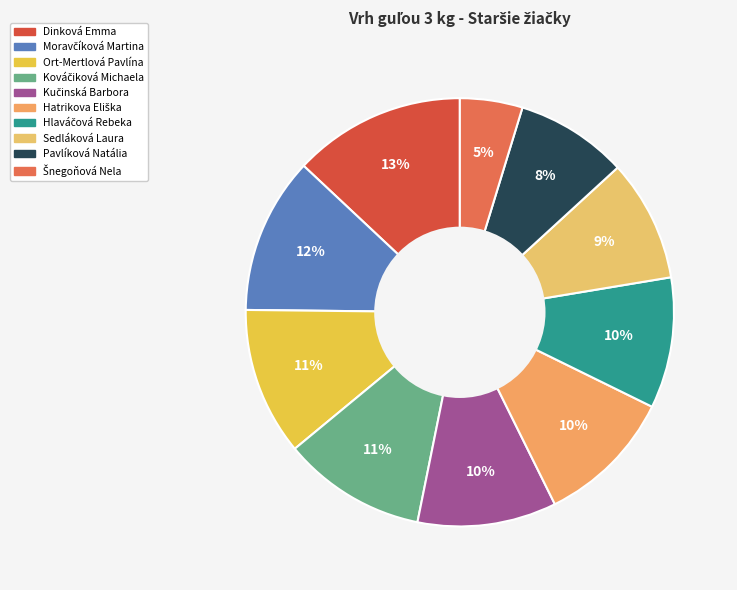

Is Hatrikova Eliška the majority of the pie?

No